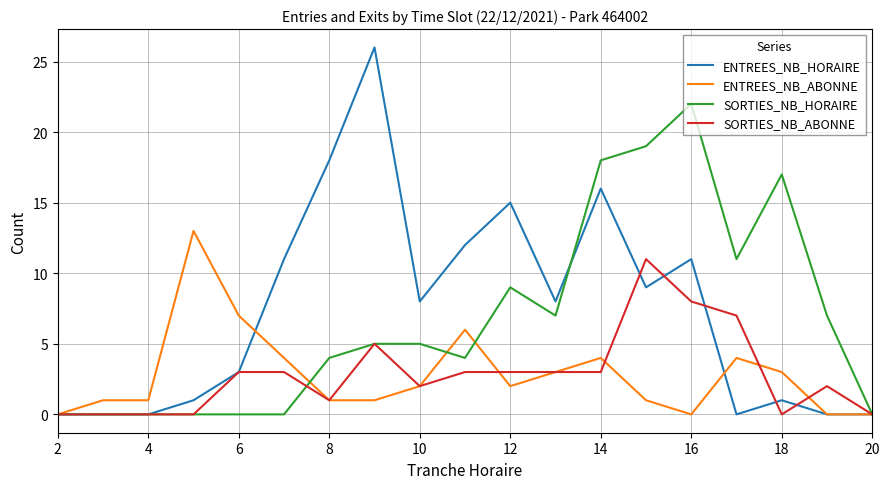

What is the average value of the ENTREES_NB_ABONNE series?

3